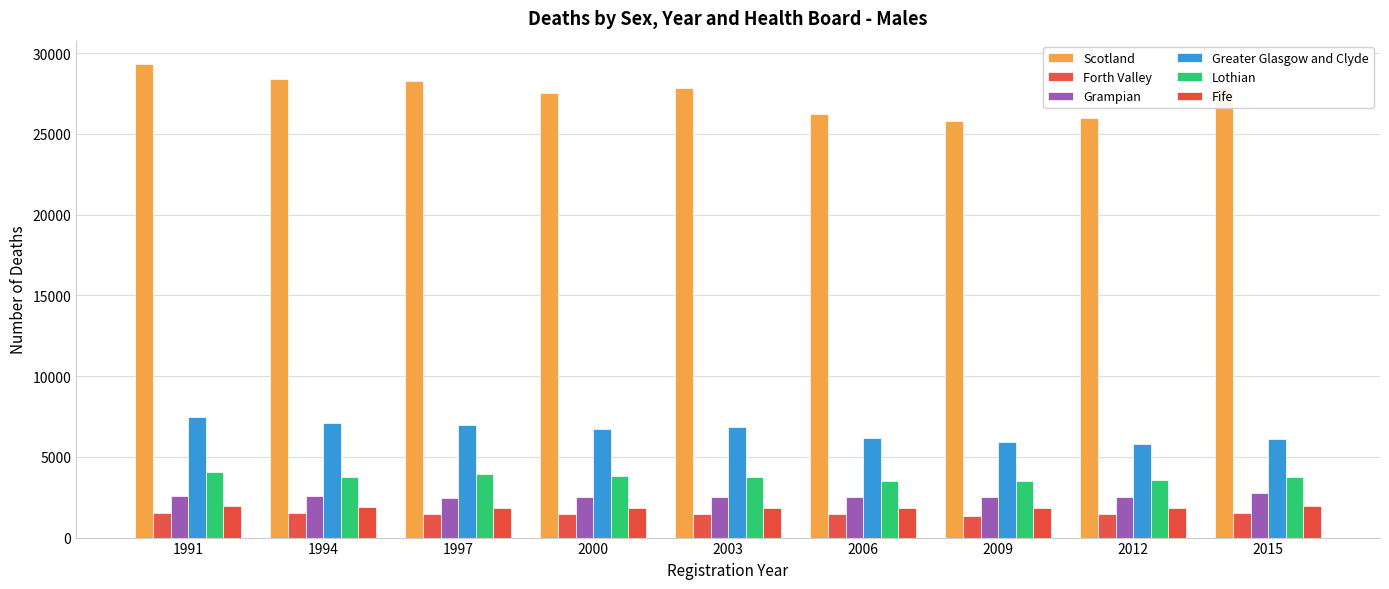

How many groups of bars are there?

9